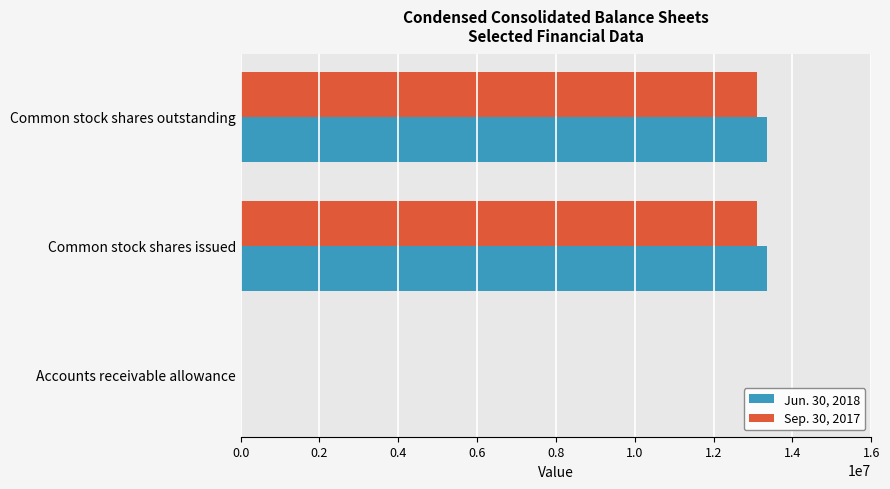

What is the total value across all series at Common stock shares issued?

26443112